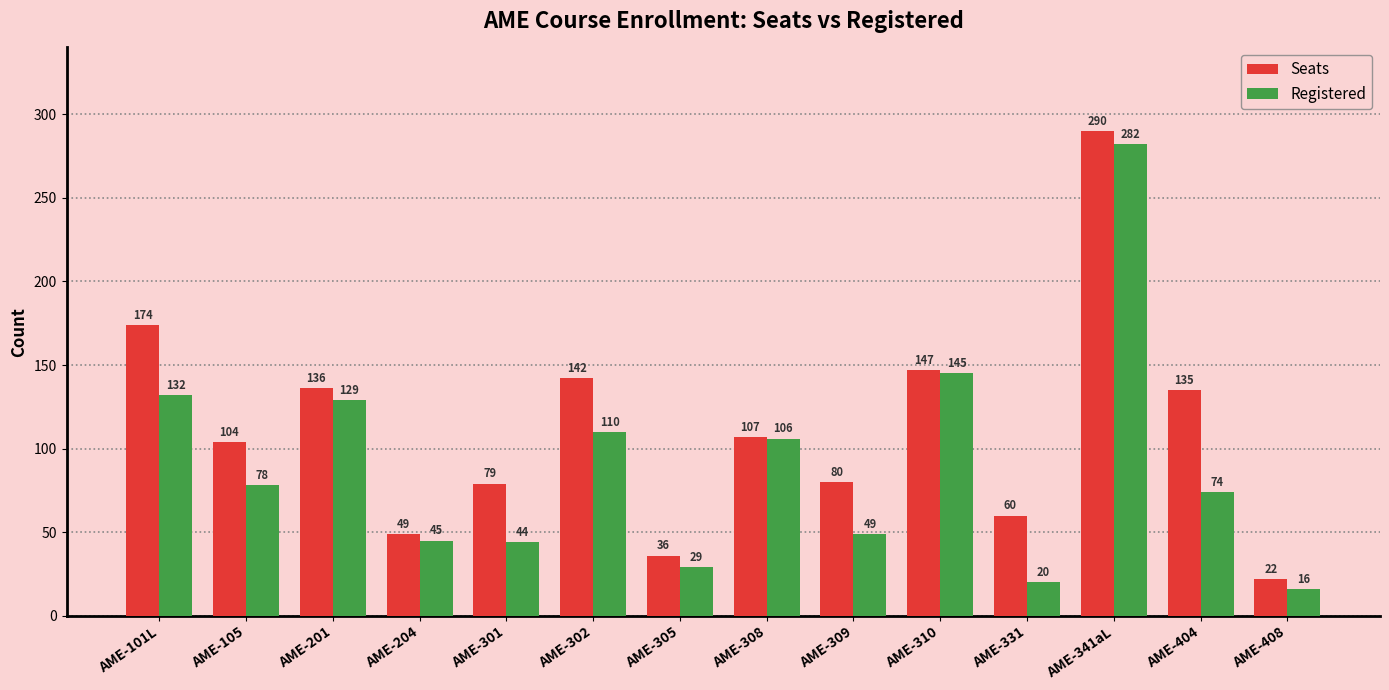

Rank the series at AME-404 from lowest to highest value.

Registered, Seats